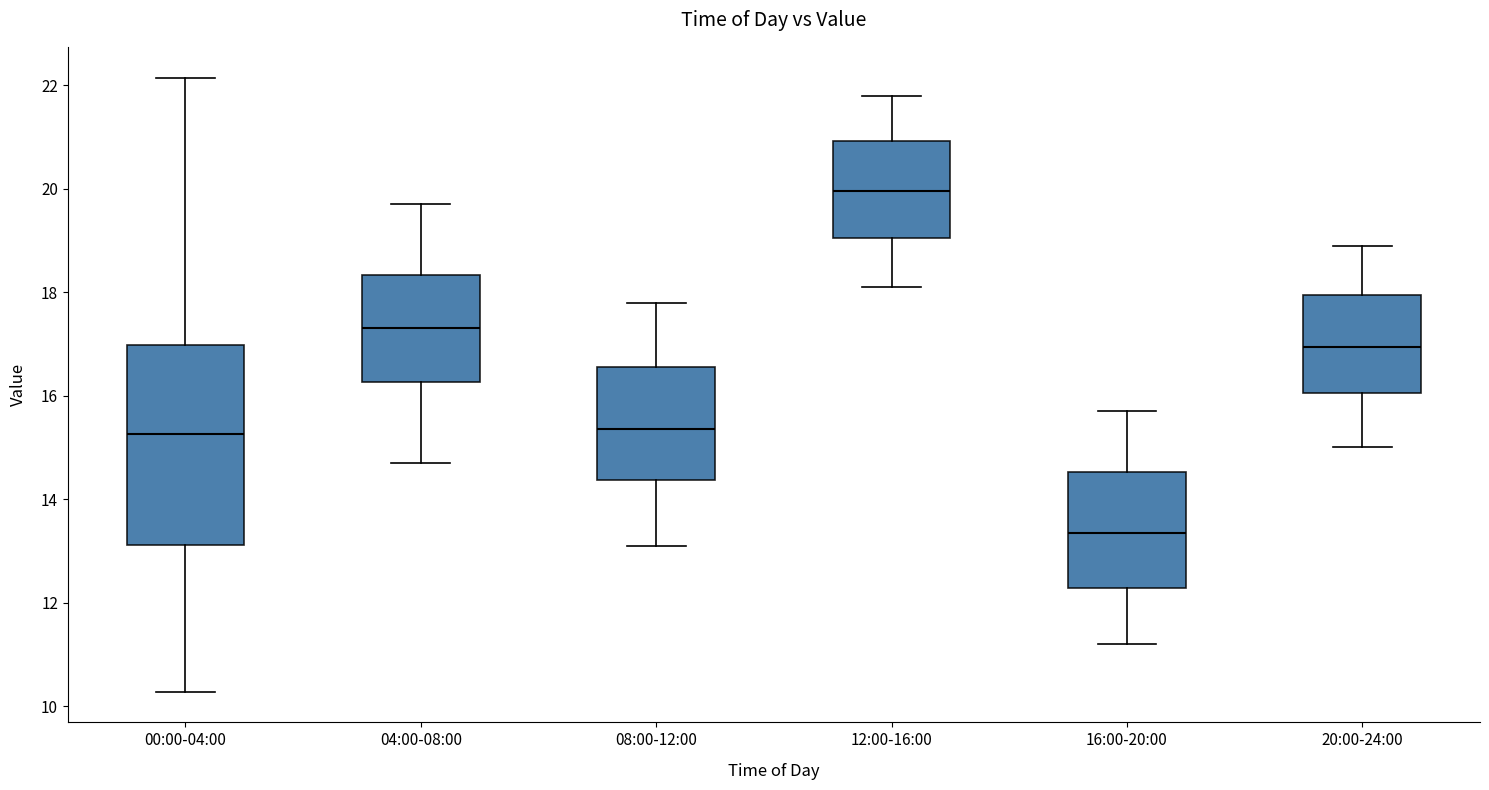

Reading left to right, transcribe this box plot: for each box, give where its median line is, the range the box spans, and where its two whiskers end, as read against the y-axis. The values are not printed on the chart, so give them approximately, as read against the axis.

00:00-04:00: median 15.2, box 13.2 to 17.0, whiskers 10.2 to 22.2
04:00-08:00: median 17.4, box 16.2 to 18.4, whiskers 14.8 to 19.8
08:00-12:00: median 15.4, box 14.4 to 16.6, whiskers 13.2 to 17.8
12:00-16:00: median 20.0, box 19.0 to 21.0, whiskers 18.2 to 21.8
16:00-20:00: median 13.4, box 12.2 to 14.6, whiskers 11.2 to 15.8
20:00-24:00: median 17.0, box 16.0 to 18.0, whiskers 15.0 to 19.0